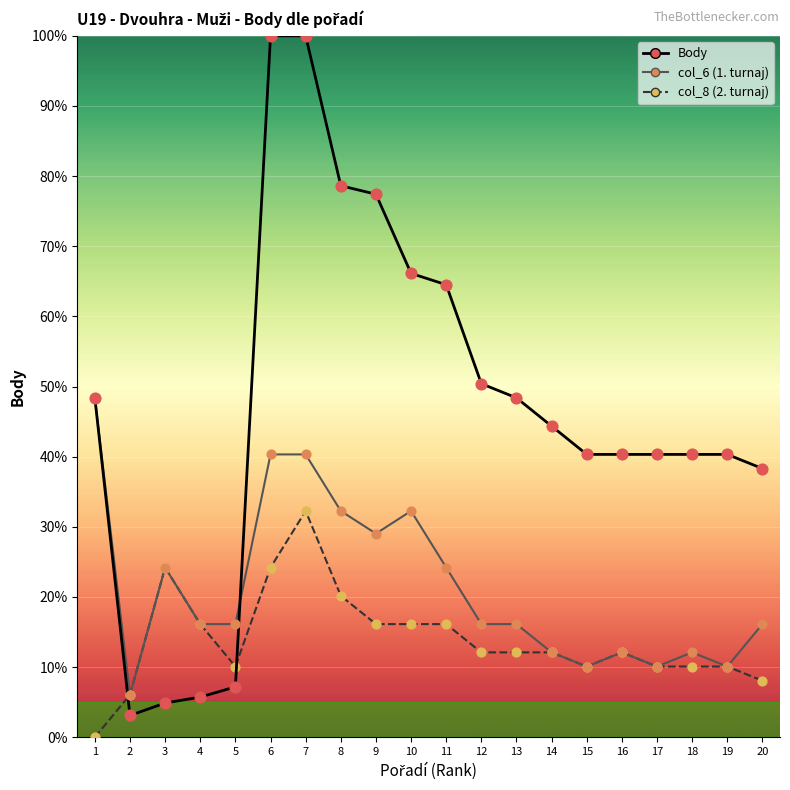

Is the value of Body at 3 greater than the value of col_6 at 5?

No